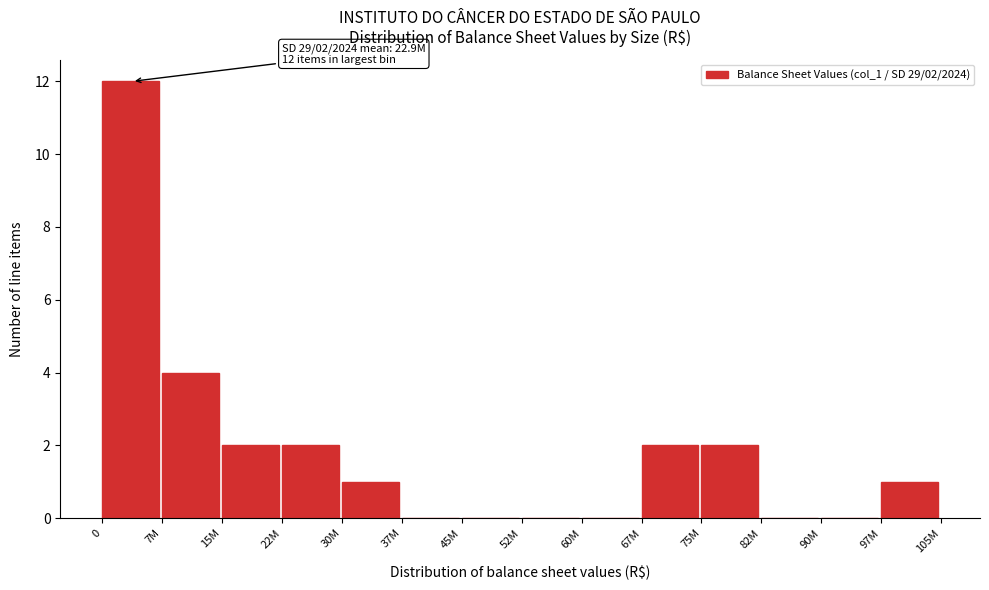

Reading left to right, what are all the values shown in this chart?

0=12	7M=4	15M=2	22M=2	30M=1	37M=0	45M=0	52M=0	60M=0	67M=2	75M=2	82M=0	90M=0	97M=1